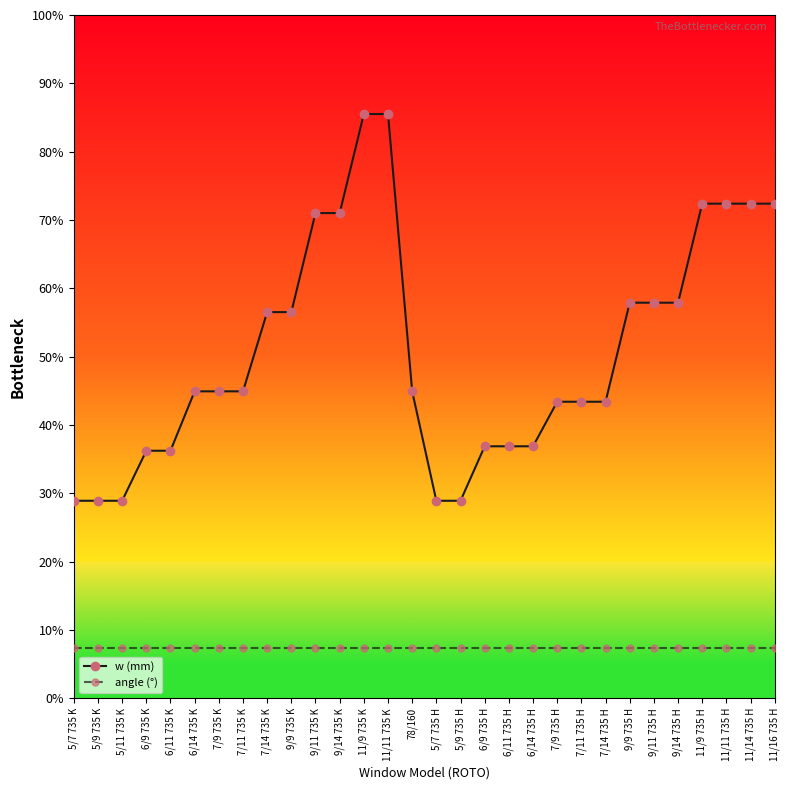

Is the value of w (mm) at 7/9 735 K greater than the value of angle (°) at 6/14 735 H?

Yes